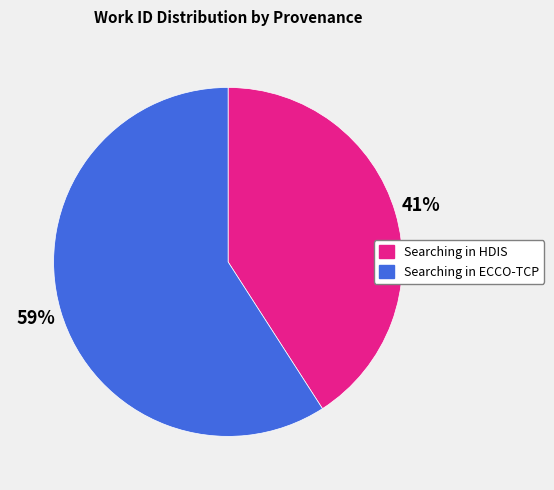

Is there any slice that represents more than half of the pie?

Yes